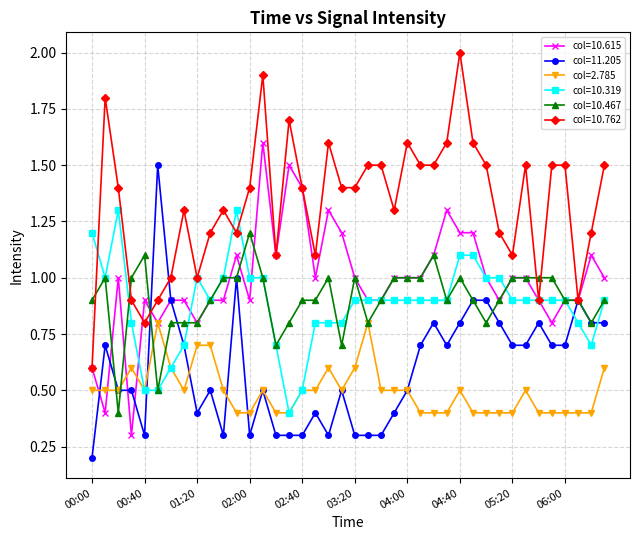

True or false: col=2.785 and col=10.762 cross at least once.

False